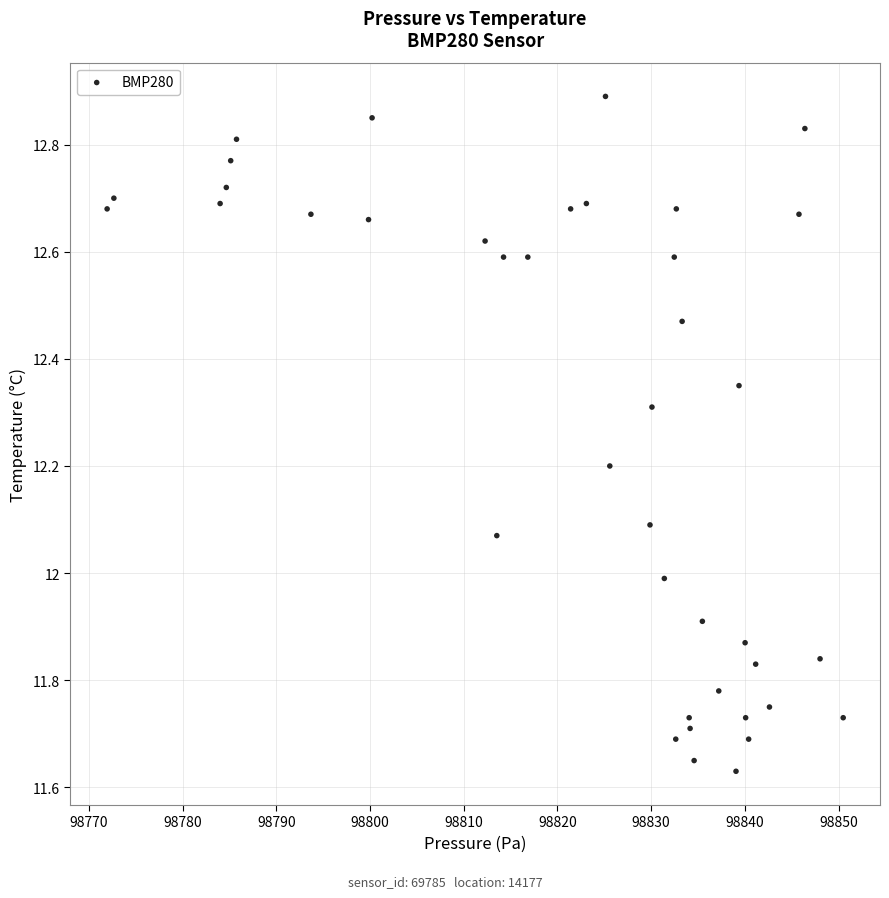

What is the range of X values (max minus min)?

78.6